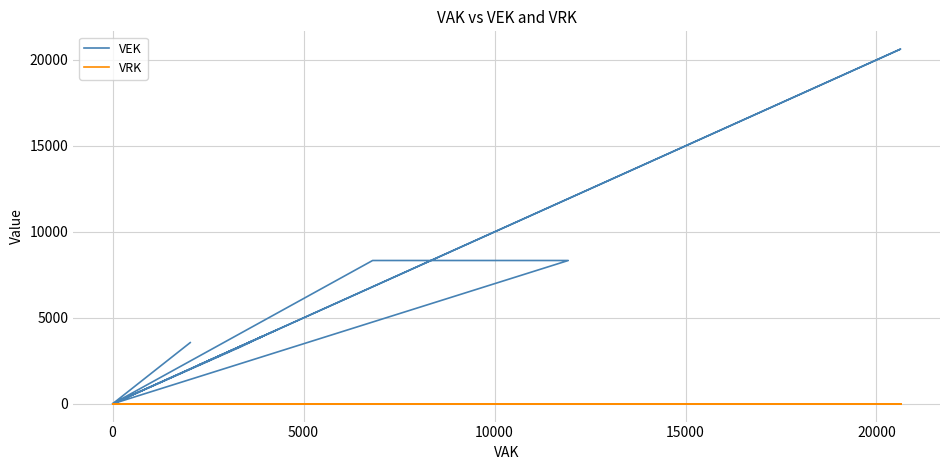

True or false: VEK has a value of 5038 at −5000.

False